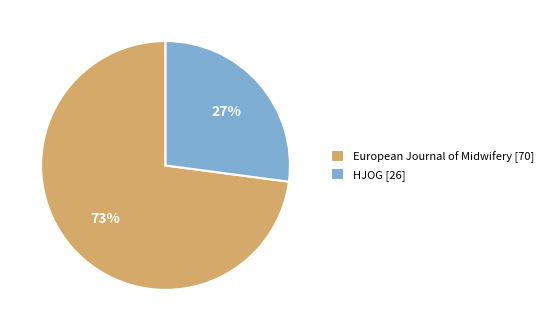

Is the sum of European Journal of Midwifery [70] and HJOG [26] greater than half?

Yes